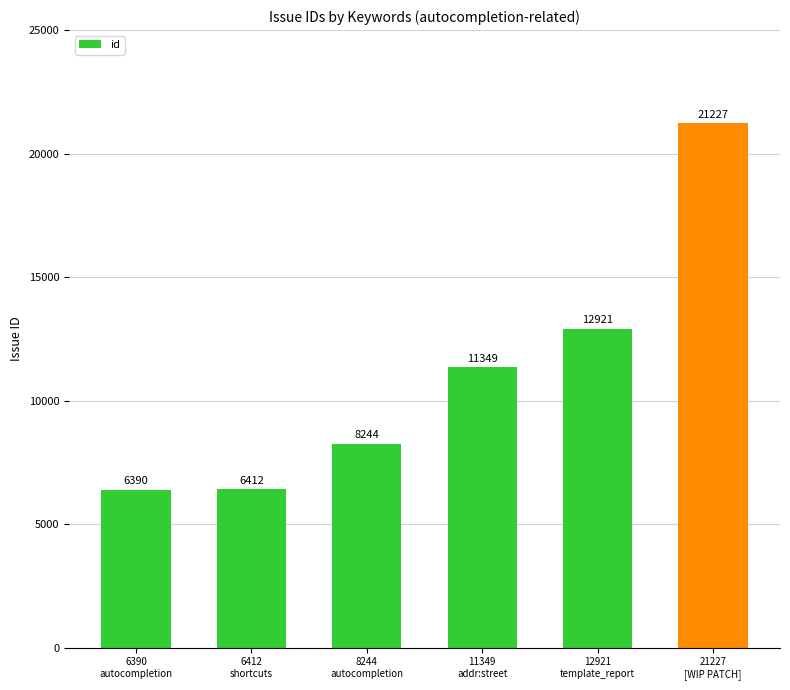

Are the bars horizontal?

No